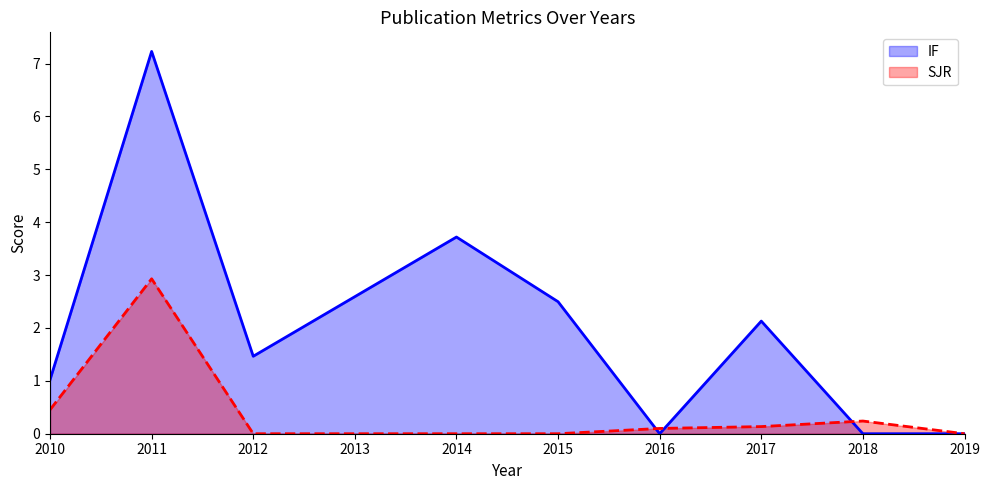

How many values in the IF (line) series are below 1?

3